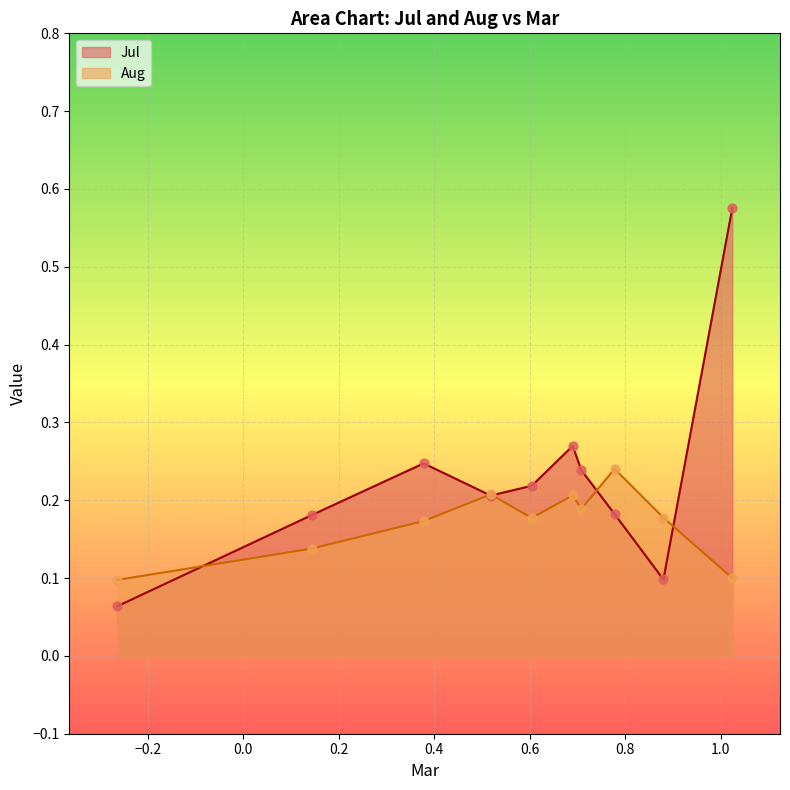

Which series contains the lowest Y value?

Jul